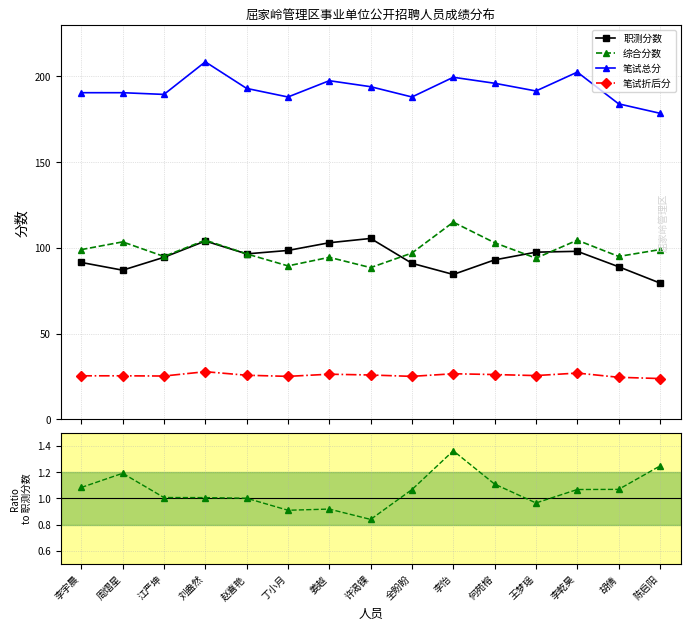

What is the label of the 14th point from the right?

周熠星